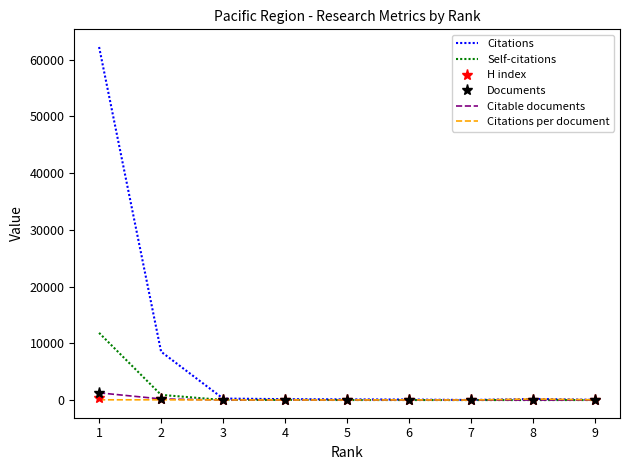

Which series has the largest total across all categories?

Citations